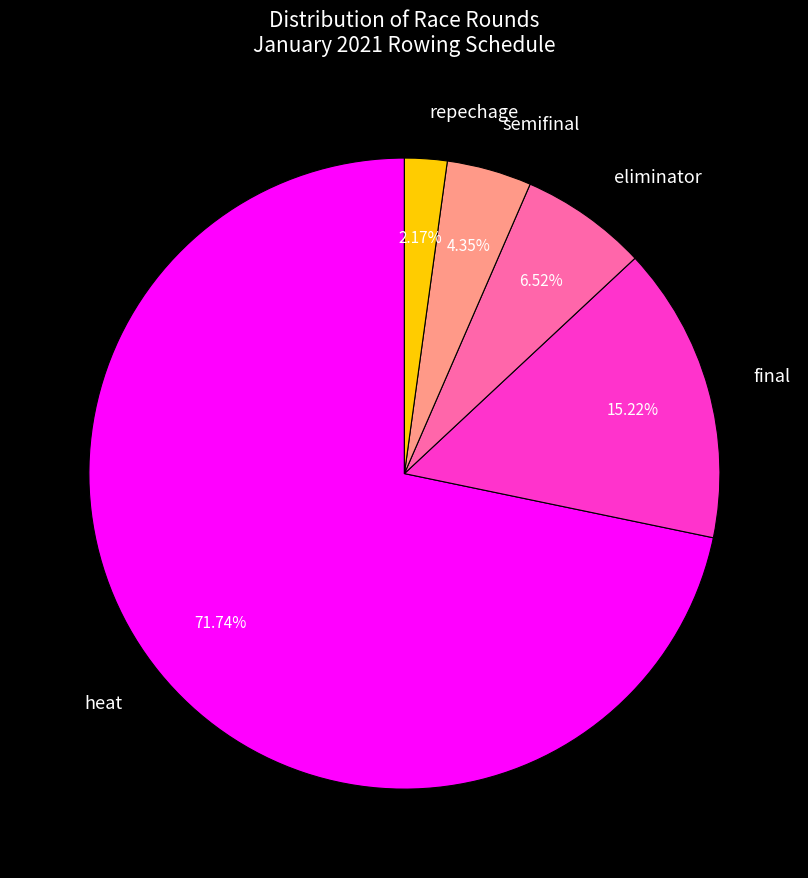

Does heat represent more than half of the total?

Yes